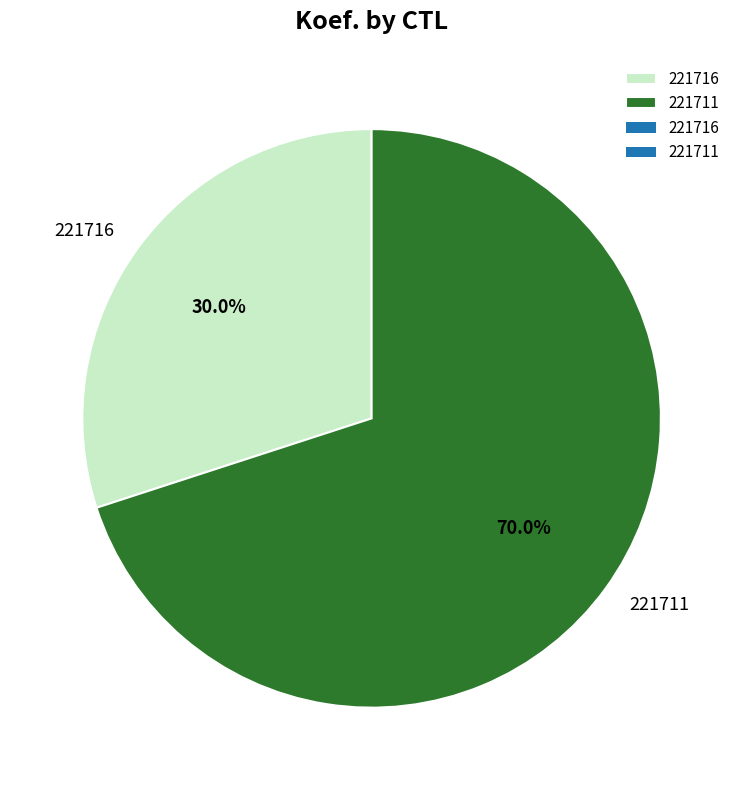

Rank the categories by value from lowest to highest.

221716, 221711